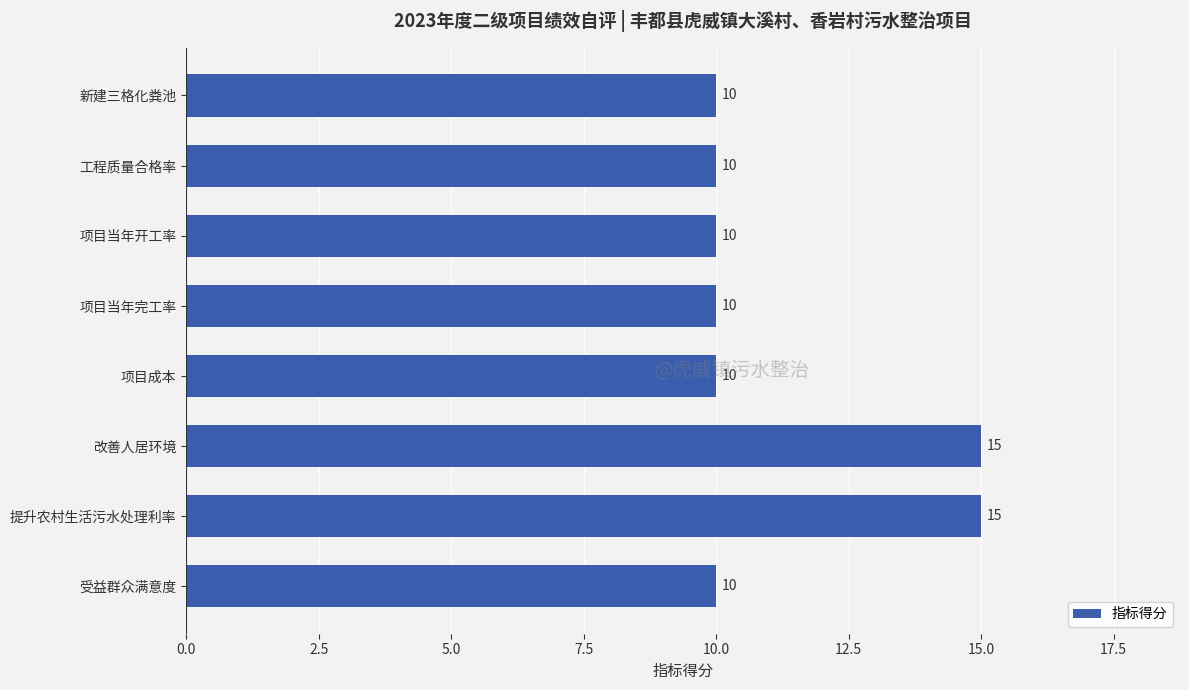

What is the sum of all values?

90